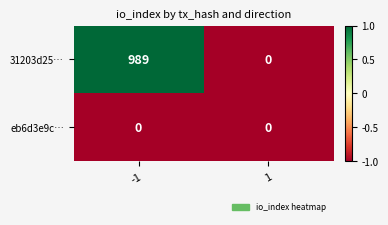

Reading left to right, list all the values displayed in this chart.

31203d25…: -1=989	1=0
eb6d3e9c…: -1=0	1=0